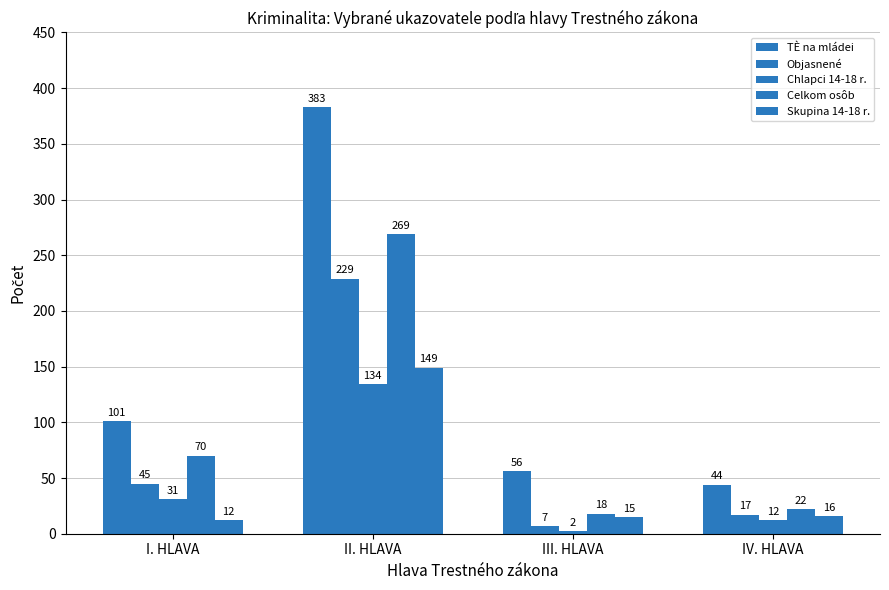

What is the total value across all series at II. HLAVA?

1164